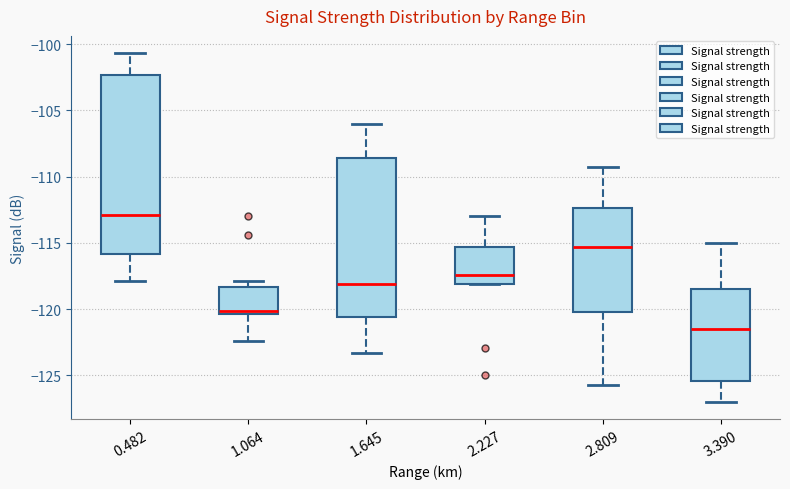

Reading left to right, read every box against the y-axis: the position of its median line, the range the box covers, and the ends of its whiskers. The values are not printed on the chart, so give them approximately, as read against the axis.

0.482: median -113.0, box -116.0 to -102.5, whiskers -118.0 to -100.5
1.064: median -120.0, box -120.5 to -118.5, whiskers -122.5 to -118.0
1.645: median -118.0, box -120.5 to -108.5, whiskers -123.5 to -106.0
2.227: median -117.5, box -118.0 to -115.5, whiskers -118.0 to -113.0
2.809: median -115.5, box -120.0 to -112.5, whiskers -125.5 to -109.5
3.390: median -121.5, box -125.5 to -118.5, whiskers -127.0 to -115.0